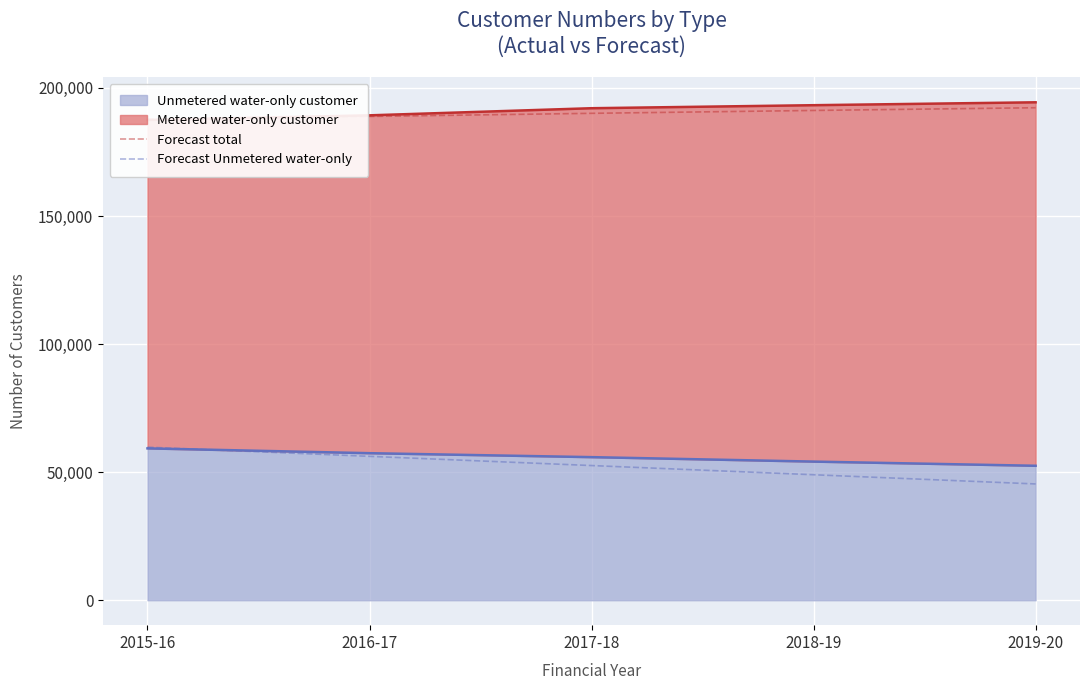

Does the chart display data point markers on the line(s)?

No